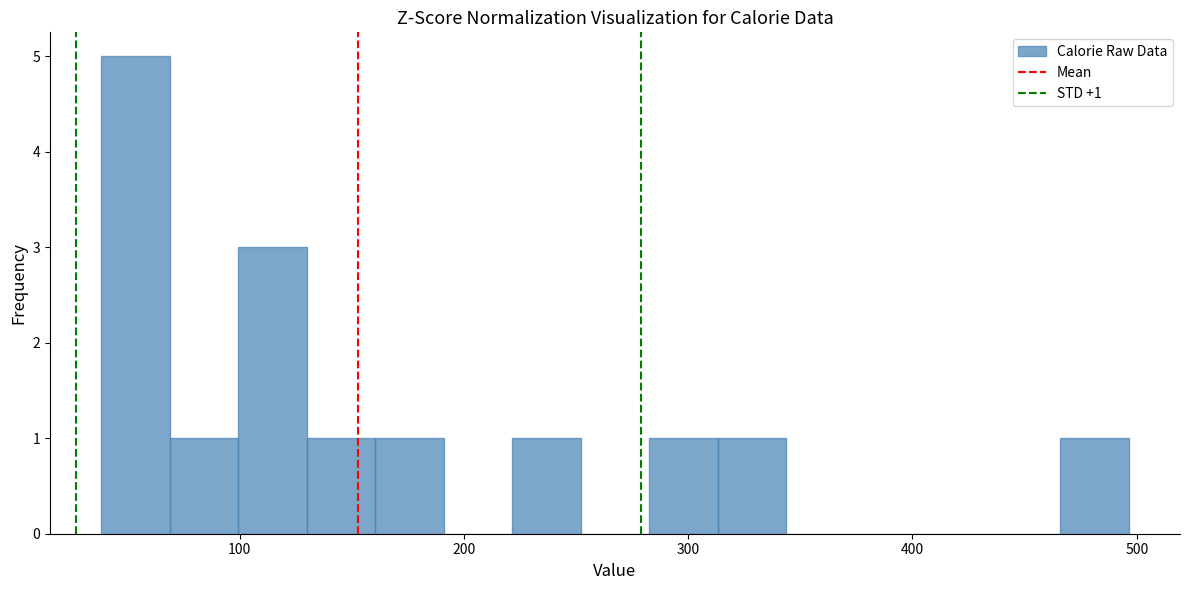

Read against the x-axis, roughly where is the centre of the tallest bar?

50